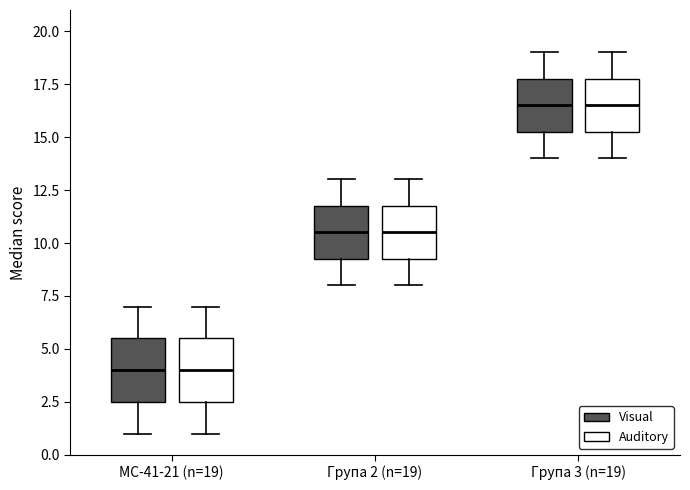

Reading left to right, read every box against the y-axis: the position of its median line, the range the box covers, and the ends of its whiskers. The values are not printed on the chart, so give them approximately, as read against the axis.

МС-41-21 (n=19) (Visual): median 4.0, box 2.5 to 5.5, whiskers 1.0 to 7.0
МС-41-21 (n=19) (Auditory): median 4.0, box 2.5 to 5.5, whiskers 1.0 to 7.0
Група 2 (n=19) (Visual): median 10.5, box 9.5 to 12.0, whiskers 8.0 to 13.0
Група 2 (n=19) (Auditory): median 10.5, box 9.5 to 12.0, whiskers 8.0 to 13.0
Група 3 (n=19) (Visual): median 16.5, box 15.5 to 18.0, whiskers 14.0 to 19.0
Група 3 (n=19) (Auditory): median 16.5, box 15.5 to 18.0, whiskers 14.0 to 19.0